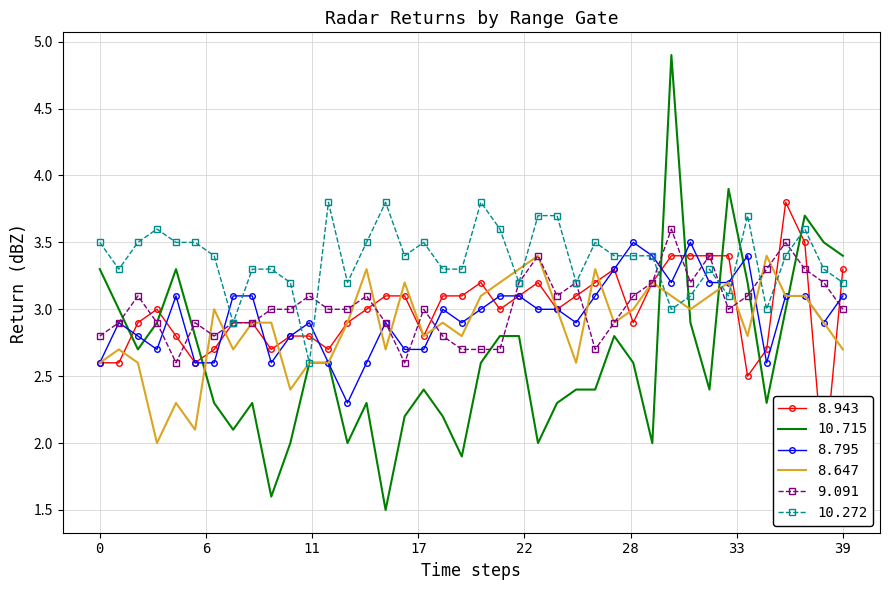

The value of 8.647 at 0 is 2.6. True or false?

True